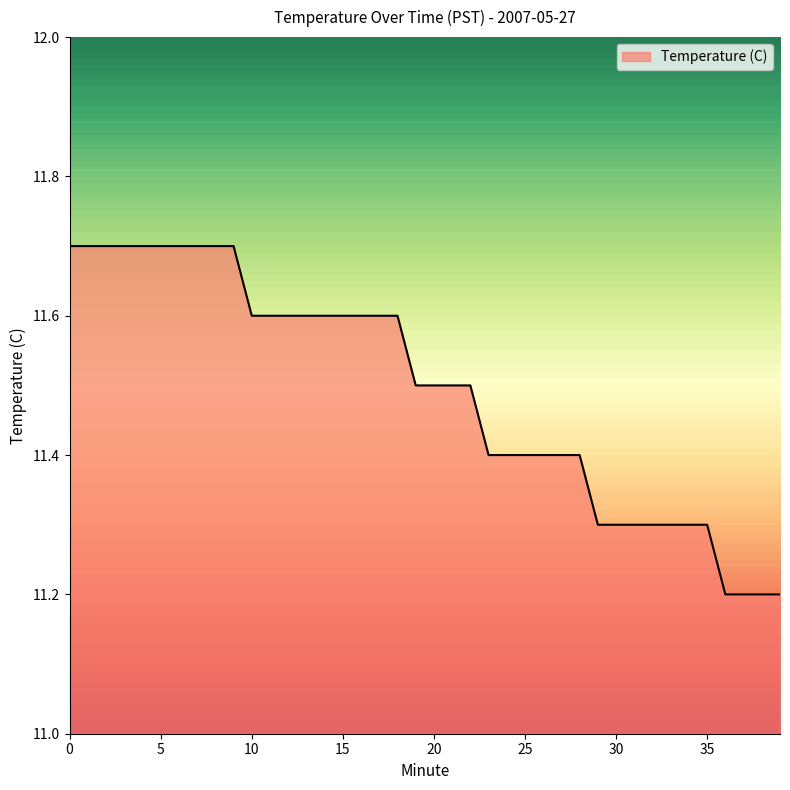

What is the smallest value displayed?

11.2